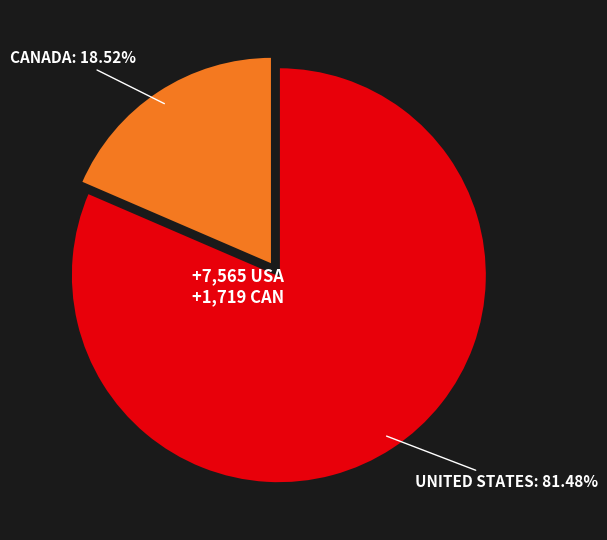

How many slices are in this pie chart?

2